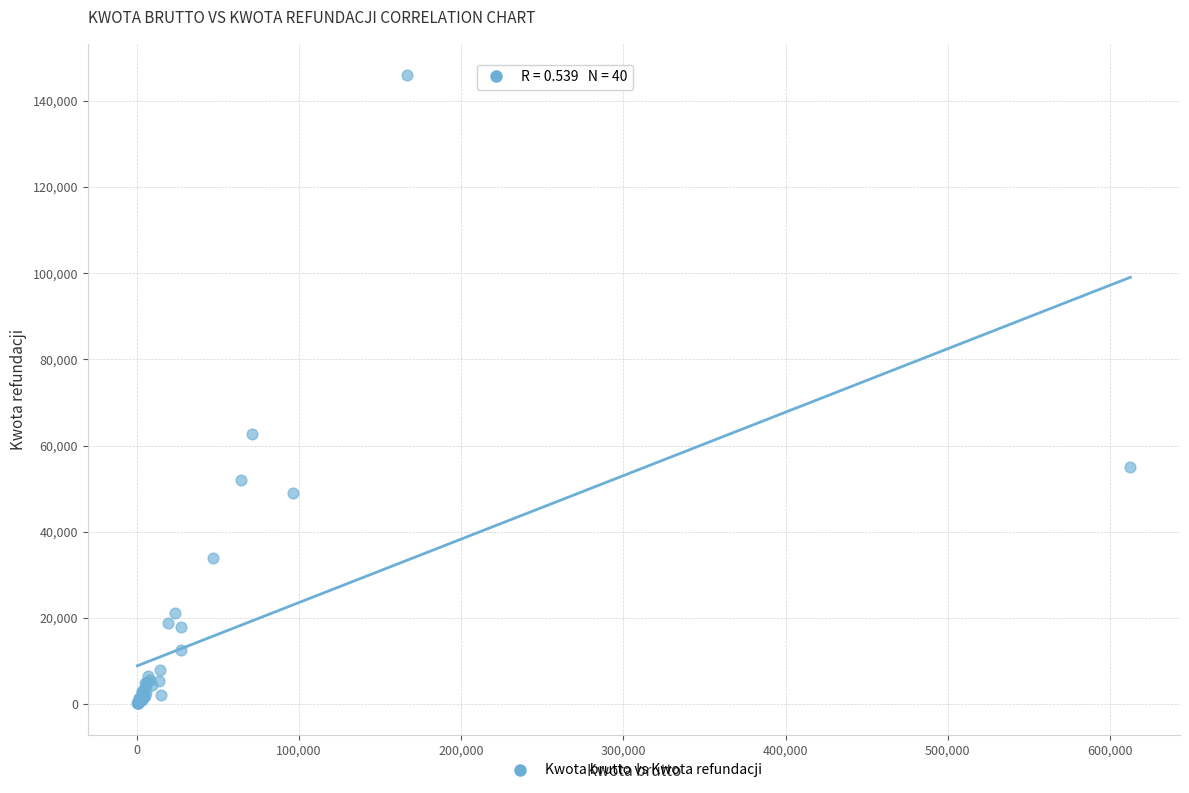

What Y value in the scatter plot is closest to 73085?

62799.3